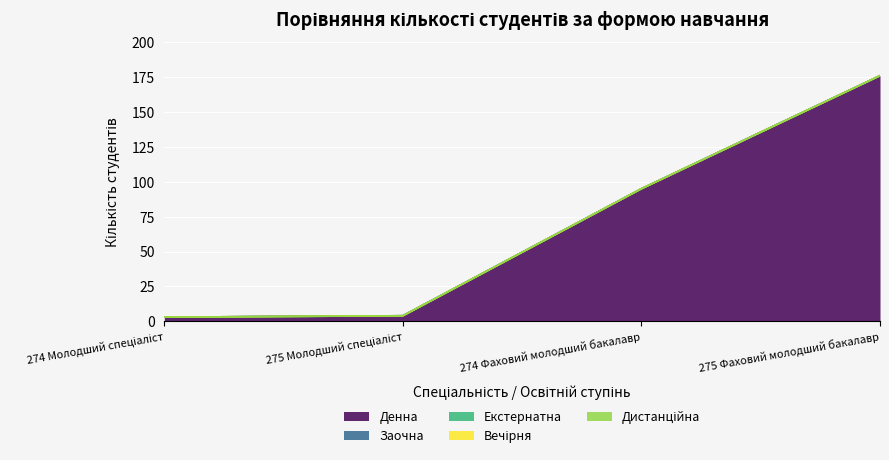

True or false: Денна and Екстернатна intersect in this chart.

False